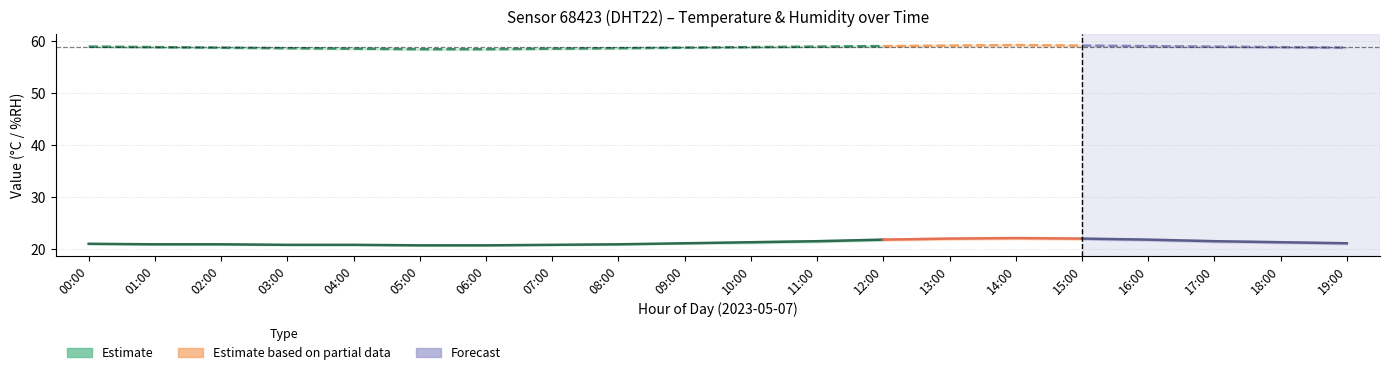

True or false: humidity and hum_upper intersect in this chart.

False